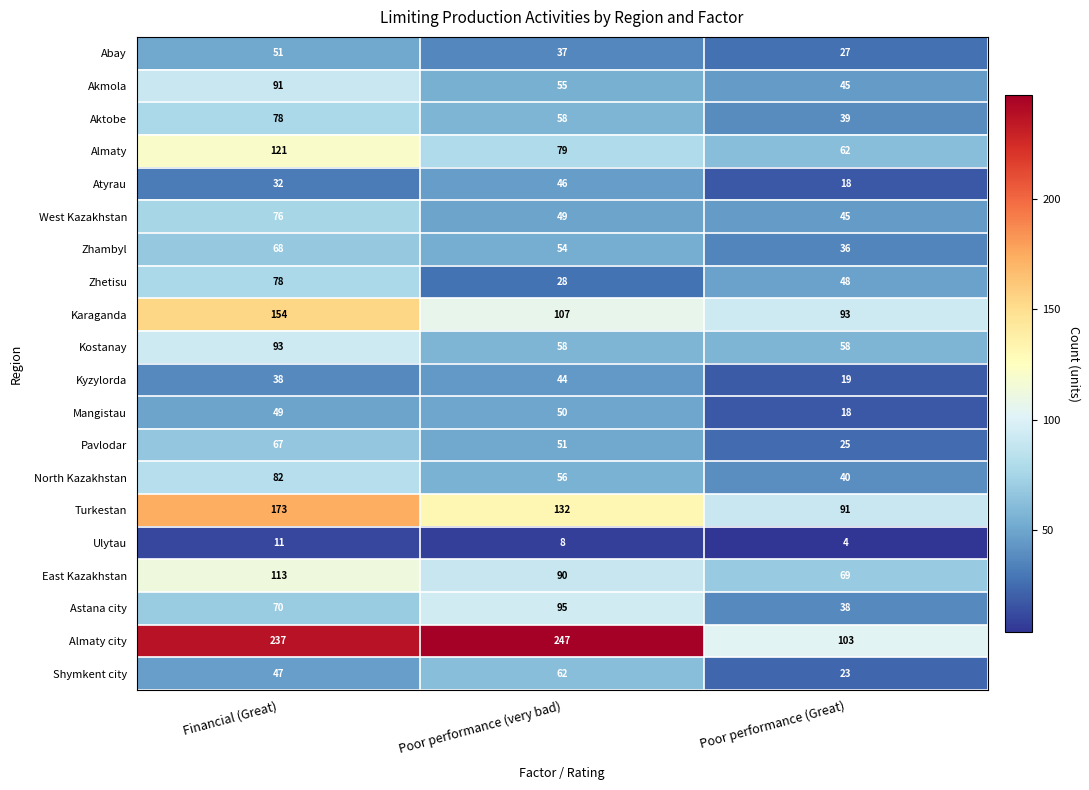

Which series has the largest range (max minus min)?

Almaty city